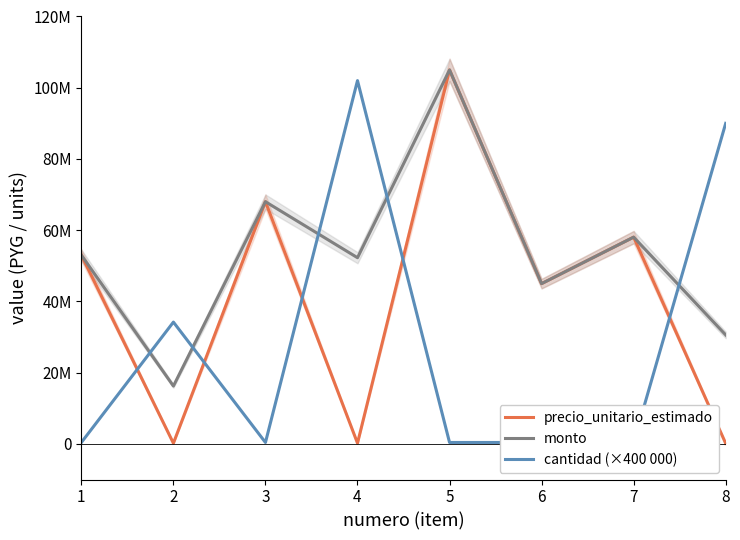

Count the number of data series in this chart.

3